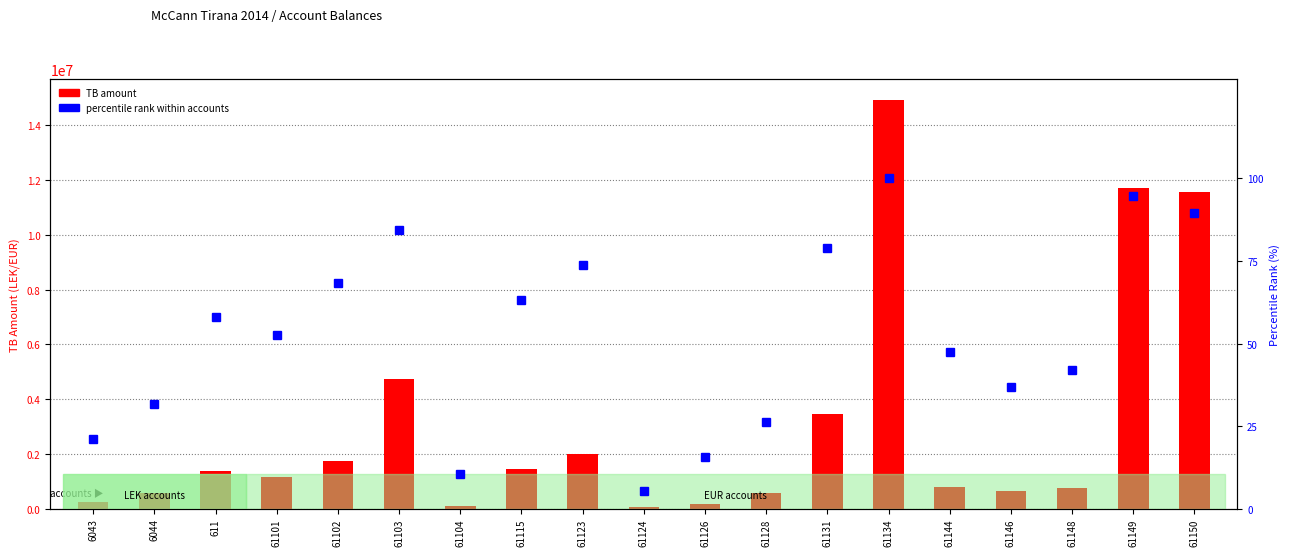

Between 61102 and 61144, which is larger?

61102